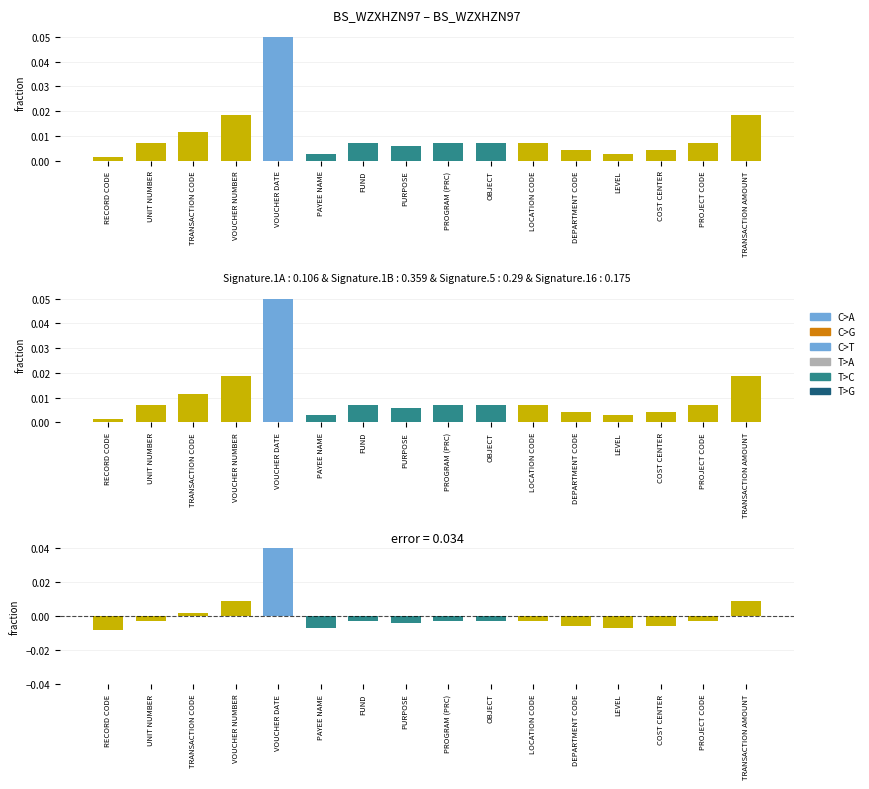

List the labels in order of diff value, largest first.

VOUCHER DATE, VOUCHER NUMBER, TRANSACTION AMOUNT, TRANSACTION CODE, UNIT NUMBER, FUND, PROGRAM (PRC), OBJECT, LOCATION CODE, PROJECT CODE, PURPOSE, DEPARTMENT CODE, COST CENTER, PAYEE NAME, LEVEL, RECORD CODE